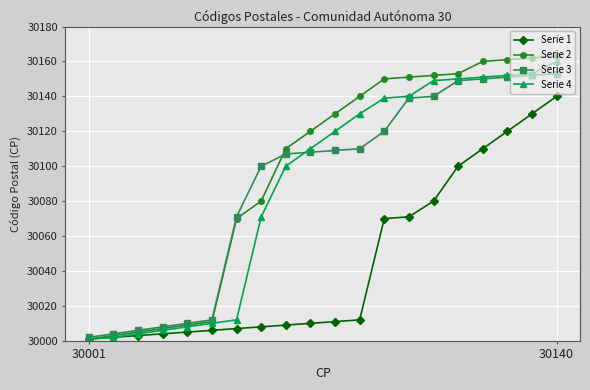

What is the value of the Serie 2 point at the 6th from the left?

30011